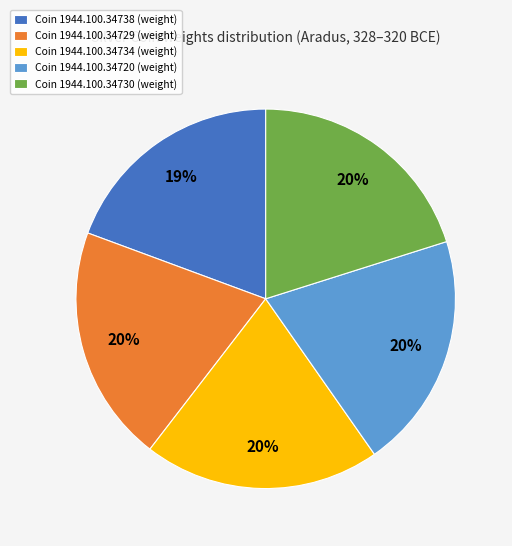

To the nearest percent, what is the difference between the largest and smallest slice percentages?

1%